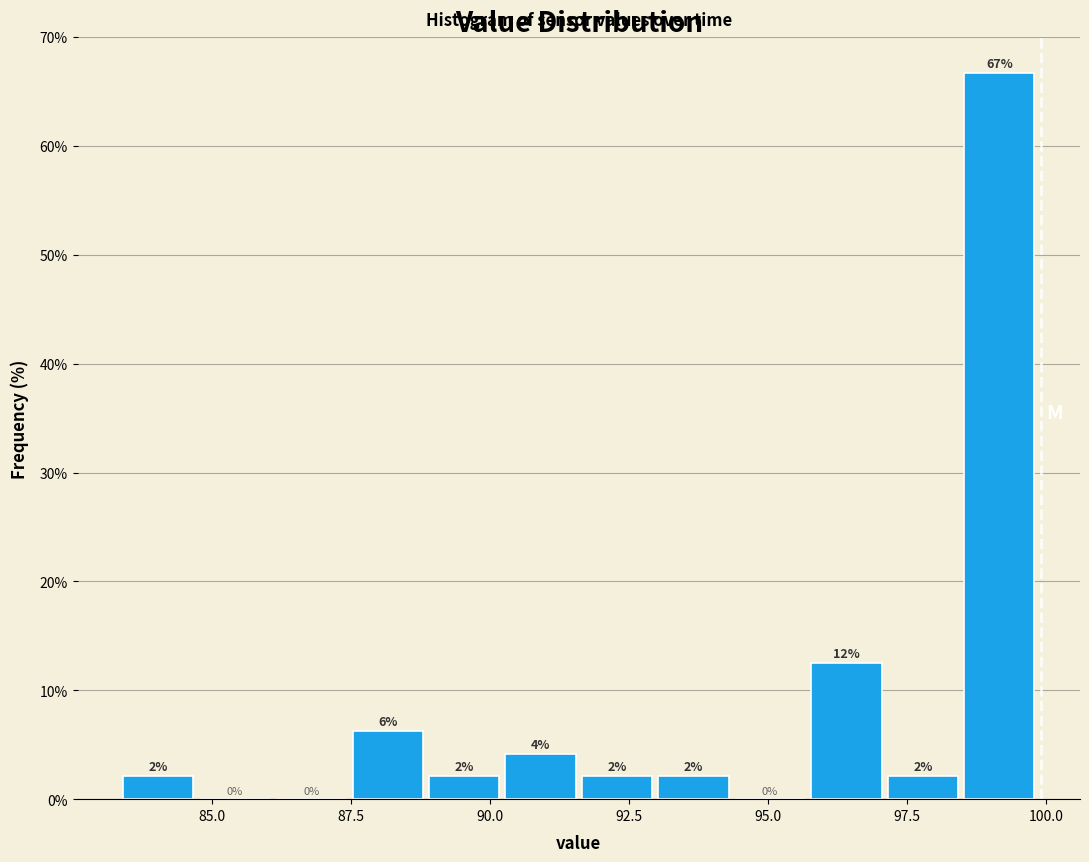

Read against the x-axis, roughly where is the centre of the tallest bar?

99.0